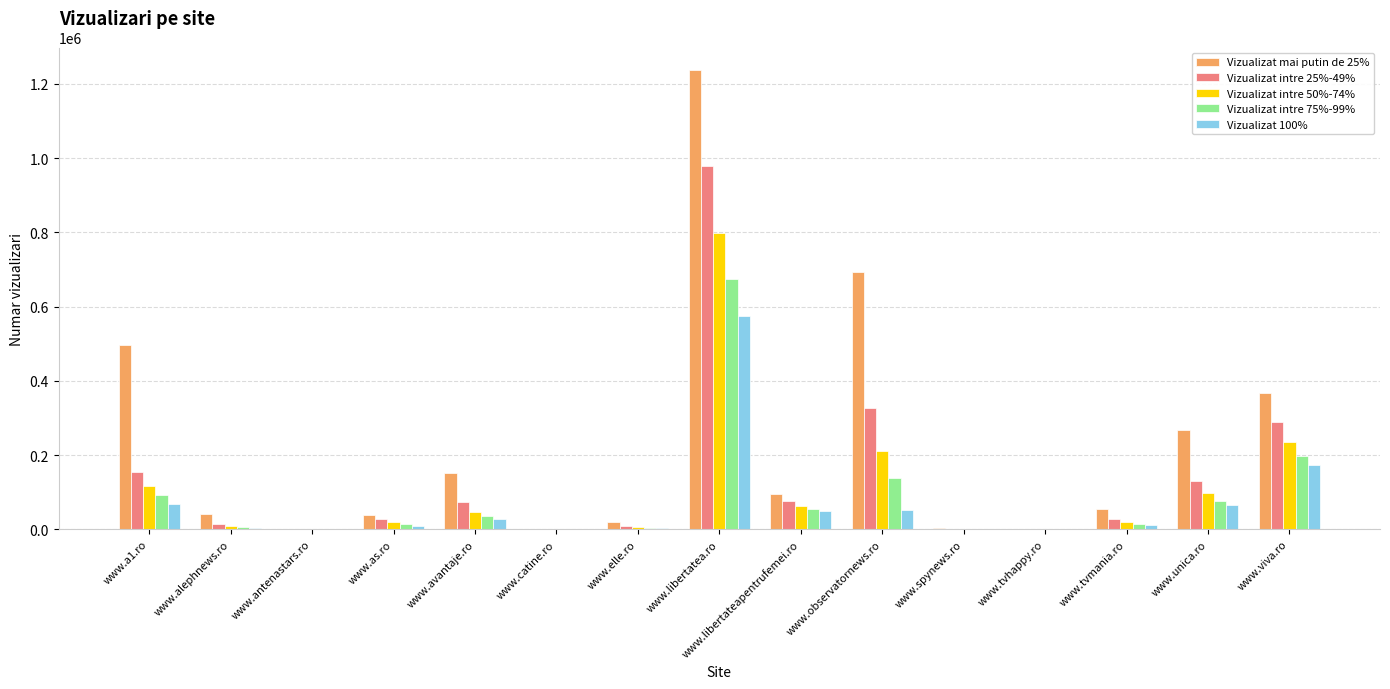

How many groups of bars are there?

15